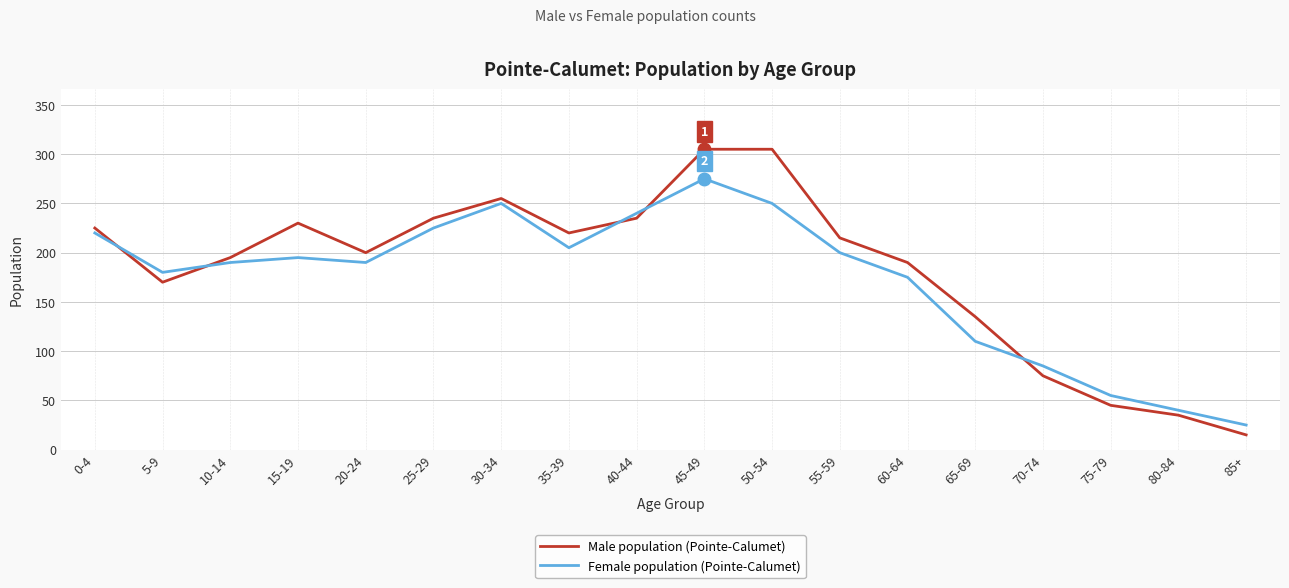

List the series in order of their peak value, lowest first.

Female population (Pointe-Calumet), Male population (Pointe-Calumet)